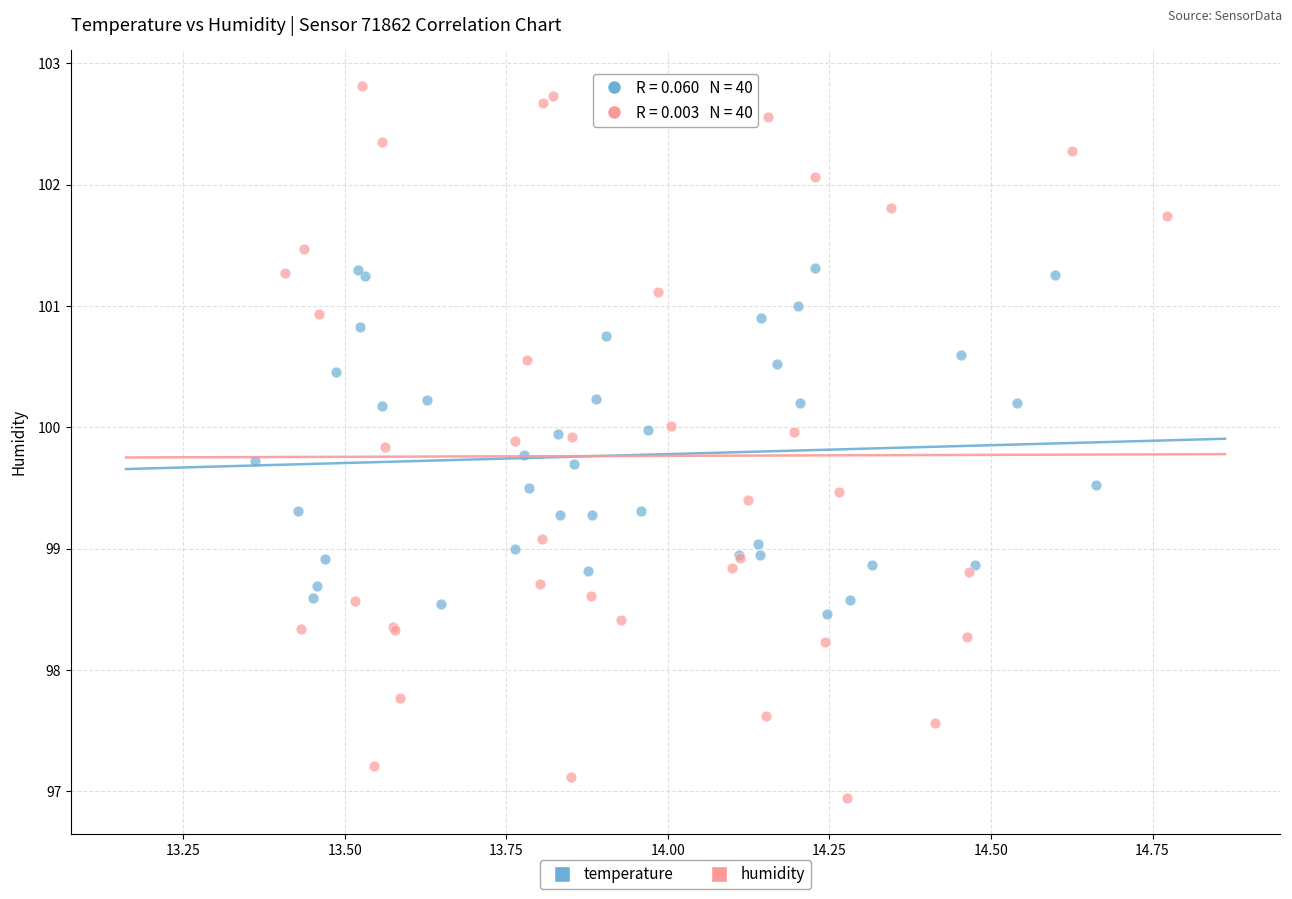

Which series contains the highest Y value?

humidity